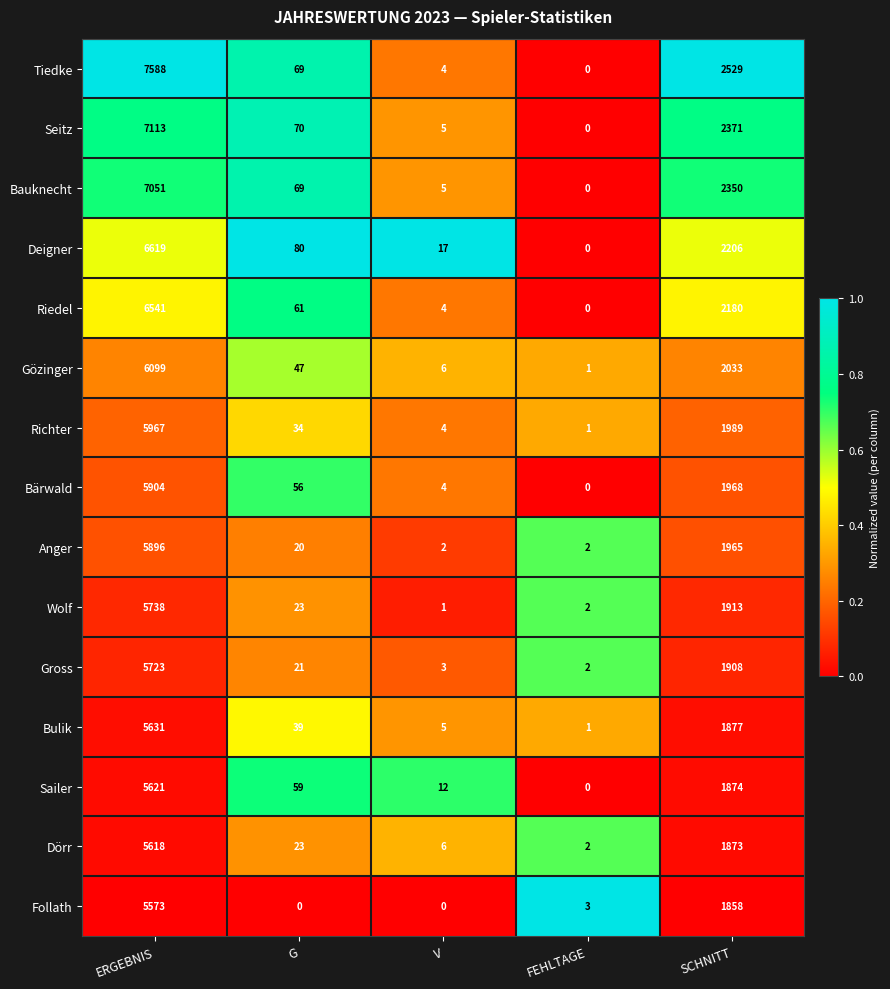

What is the average value of the Gross series?

1531